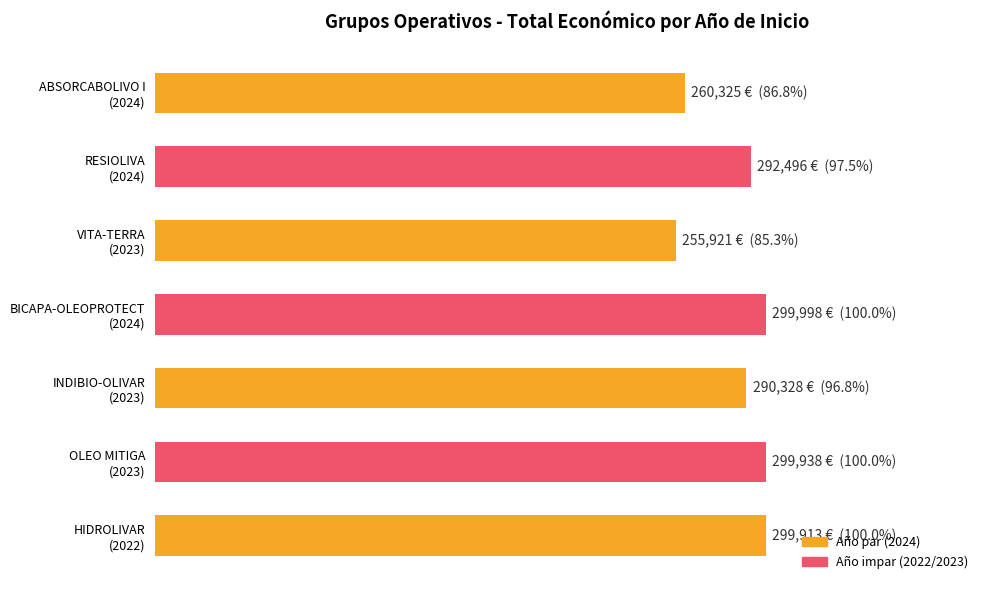

Are the bars horizontal?

Yes